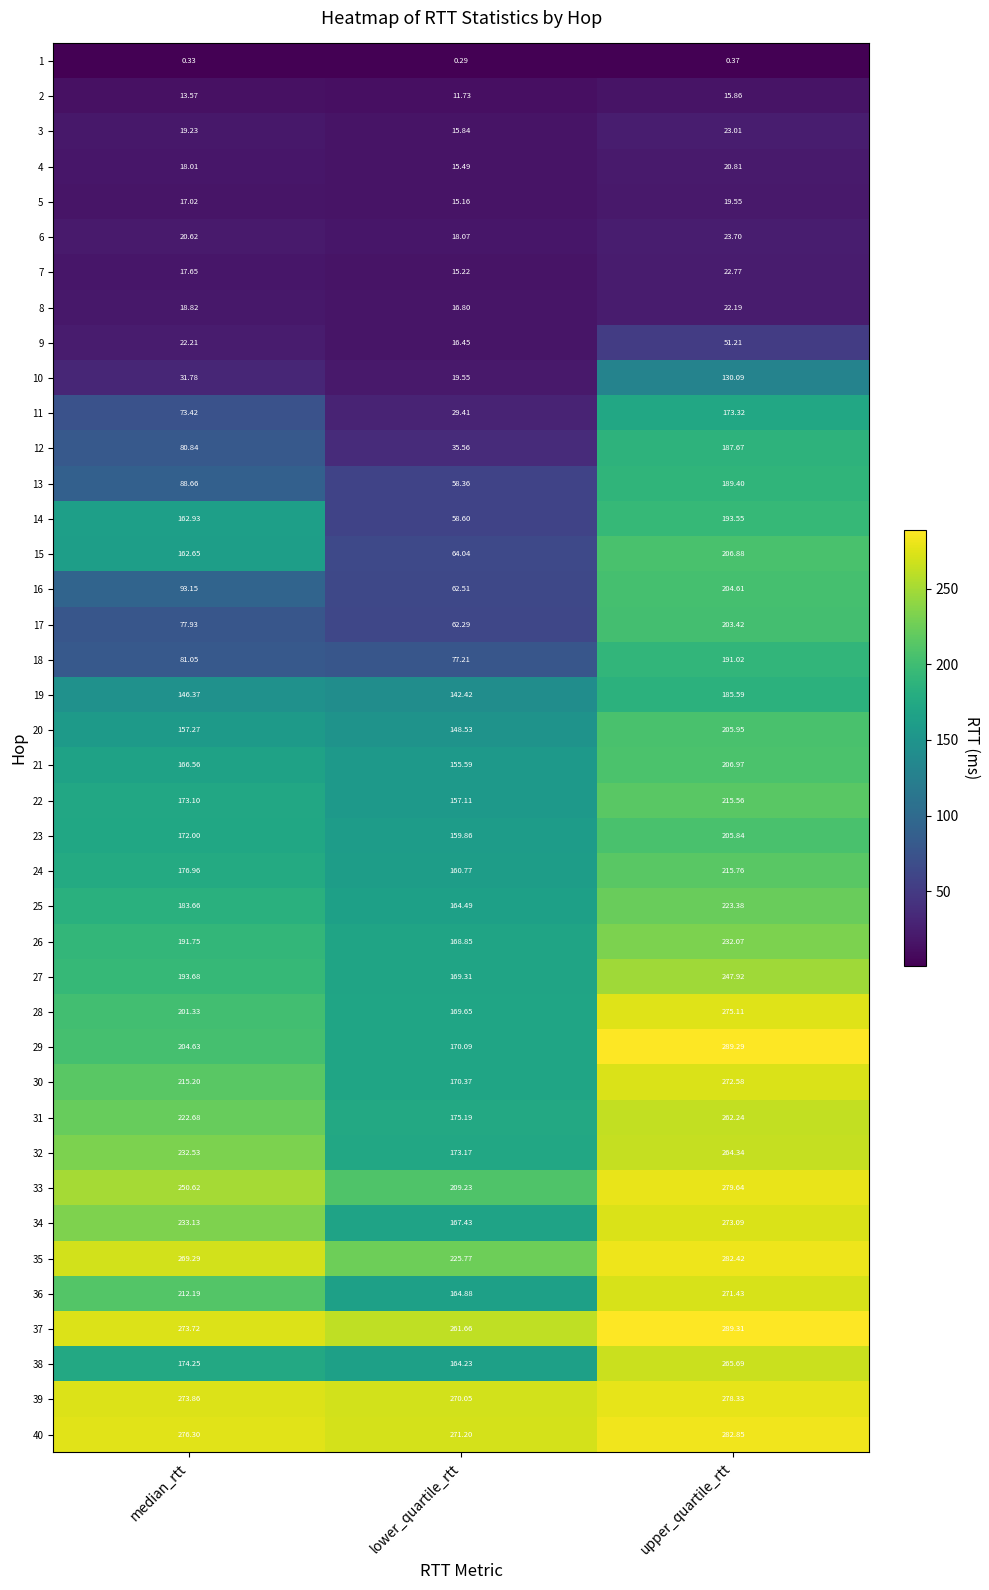

Is the value of 10 at lower_quartile_rtt greater than the value of 35 at lower_quartile_rtt?

No